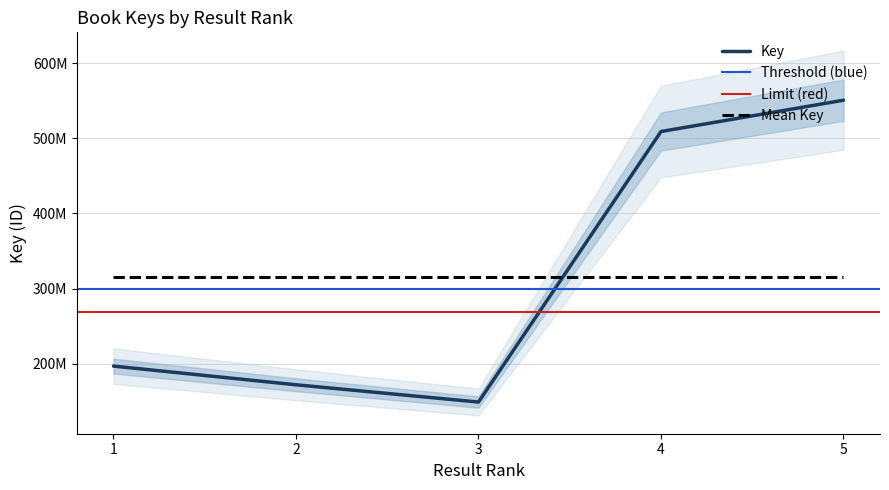

Reading left to right, transcribe all the data shown in this chart.

1=196751078	2=171879479	3=148893261	4=509023043	5=550693553